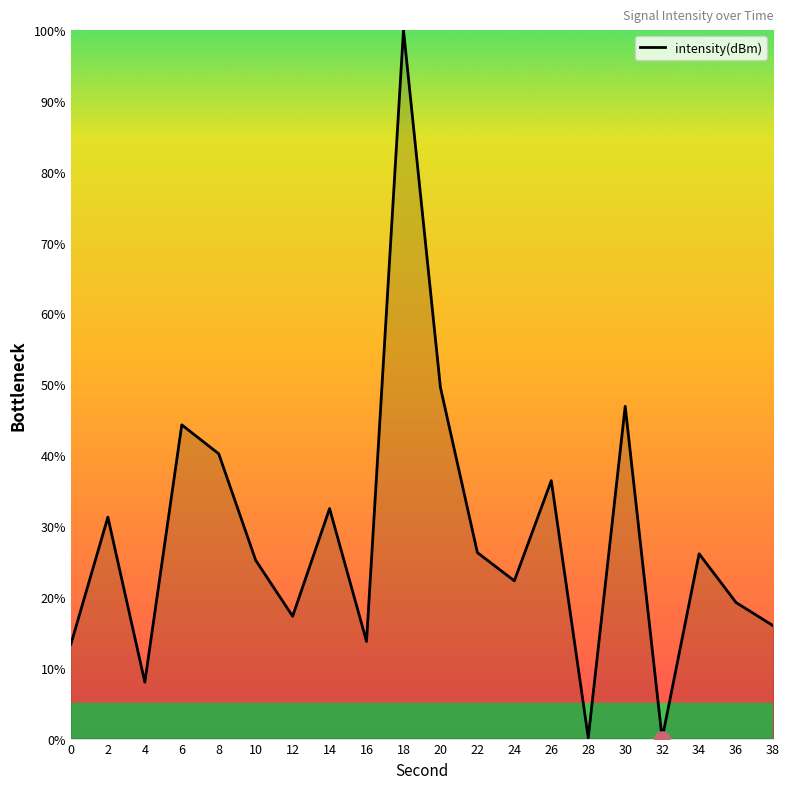

What is the change in value from 0 to 22?

+12.9